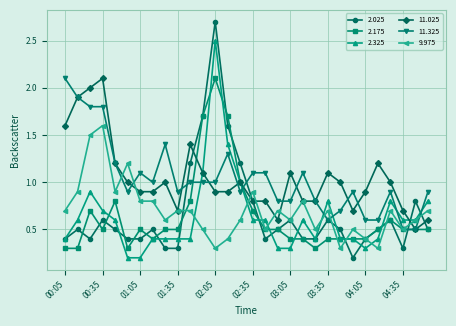

What is the highest value of the 2.025 series?

2.7